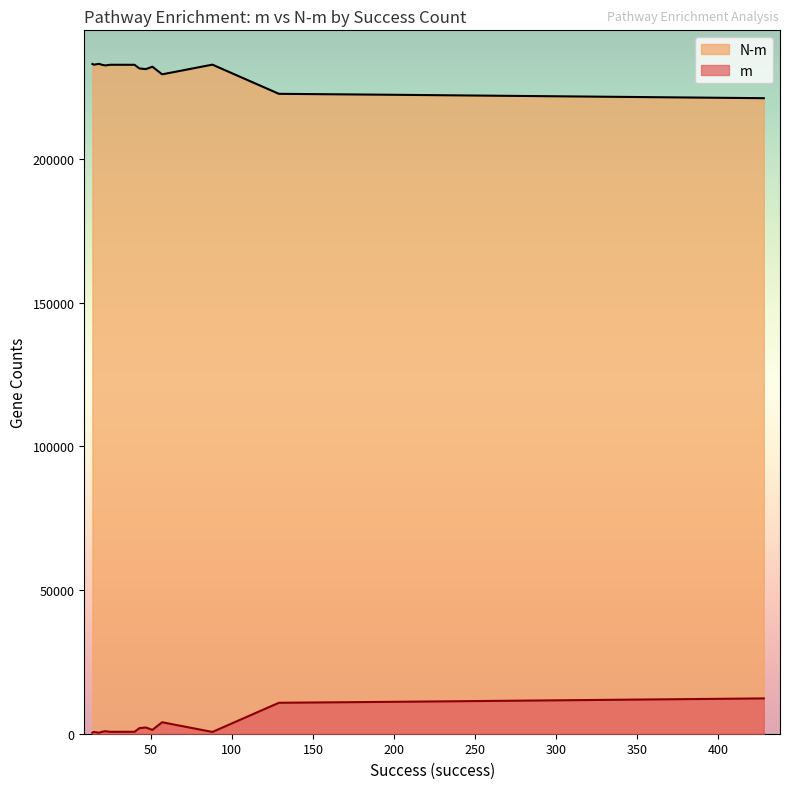

How many lines are shown in the chart?

2